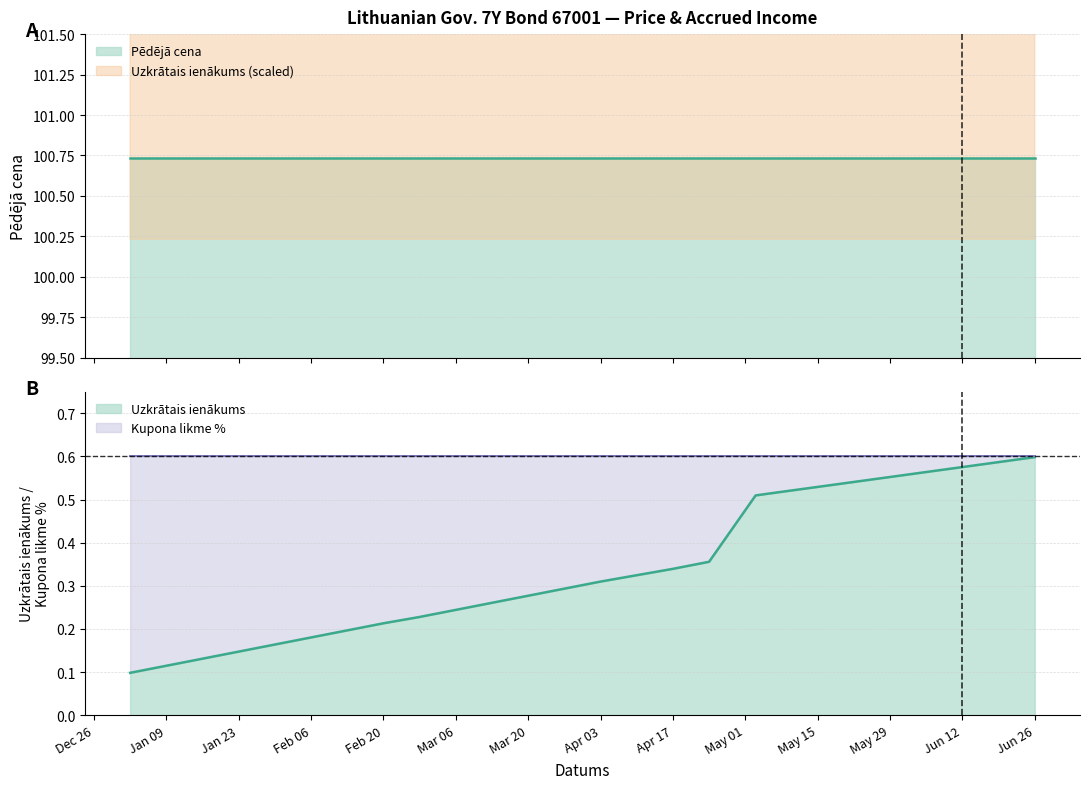

Which series has the largest range (max minus min)?

Uzkrātais ienākums